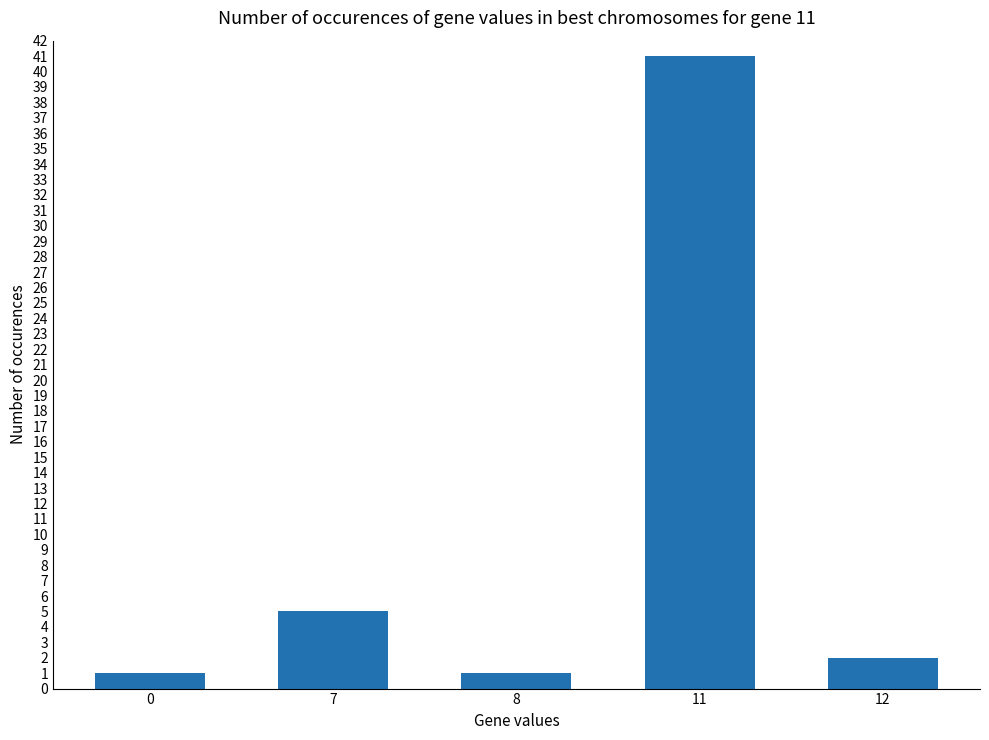

What is the value of the 2nd bar from the left?

5